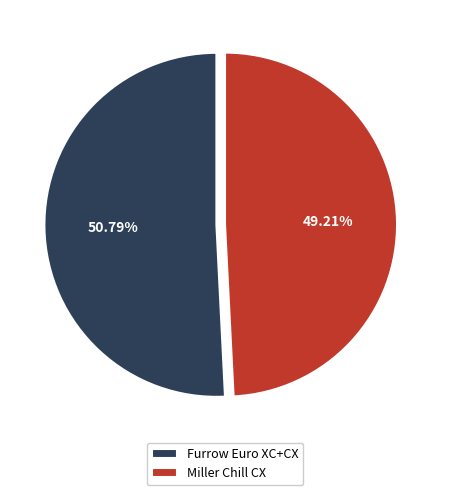

What is the largest slice in the pie chart?

Furrow Euro XC+CX